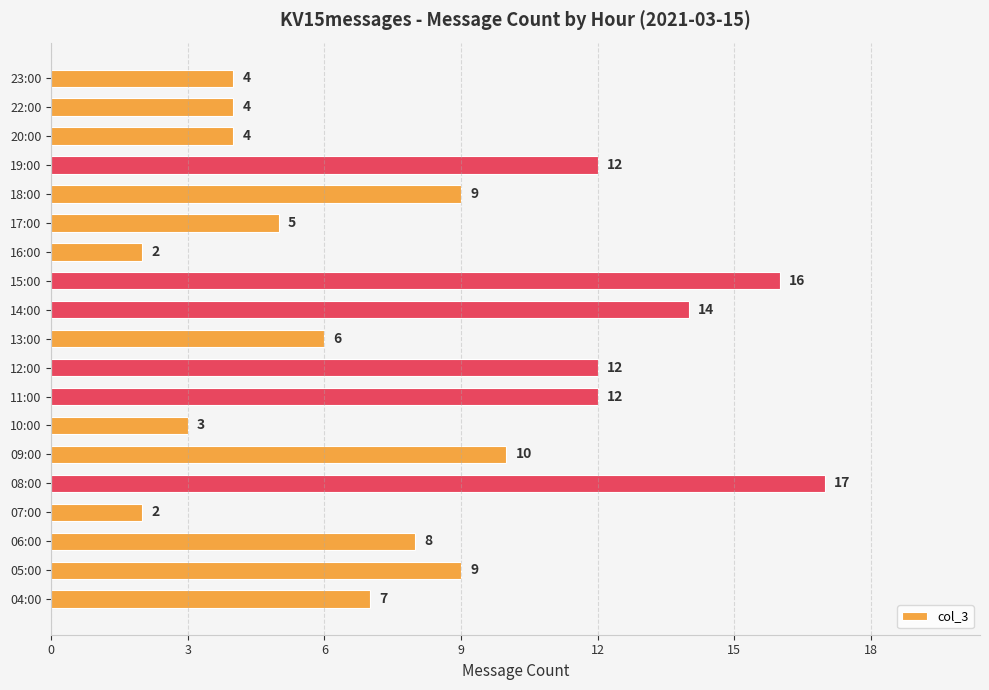

Between 05:00 and 22:00, which is larger?

05:00